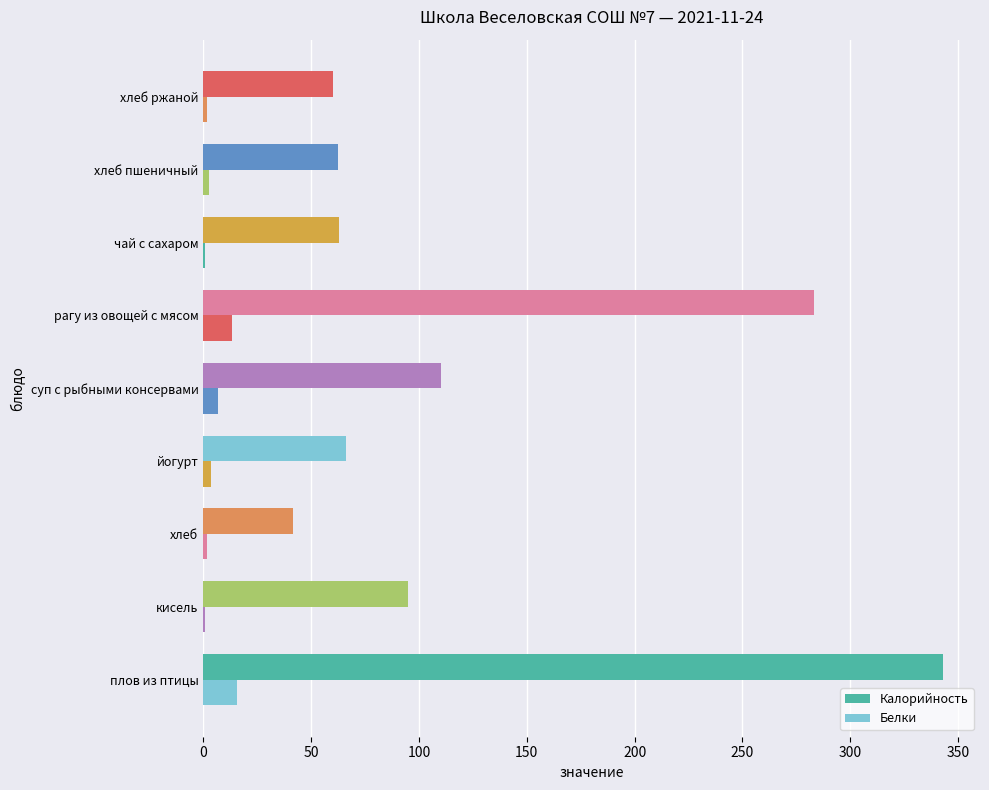

What is the difference between the maximum and second lowest values in the Калорийность series?

283.0